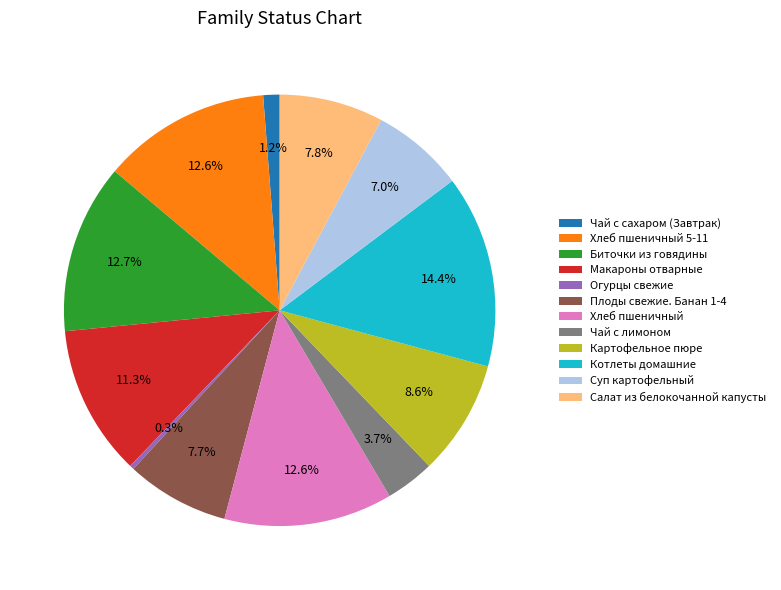

What percentage do Хлеб пшеничный 5-11 and Макароны отварные together represent?

23.9%